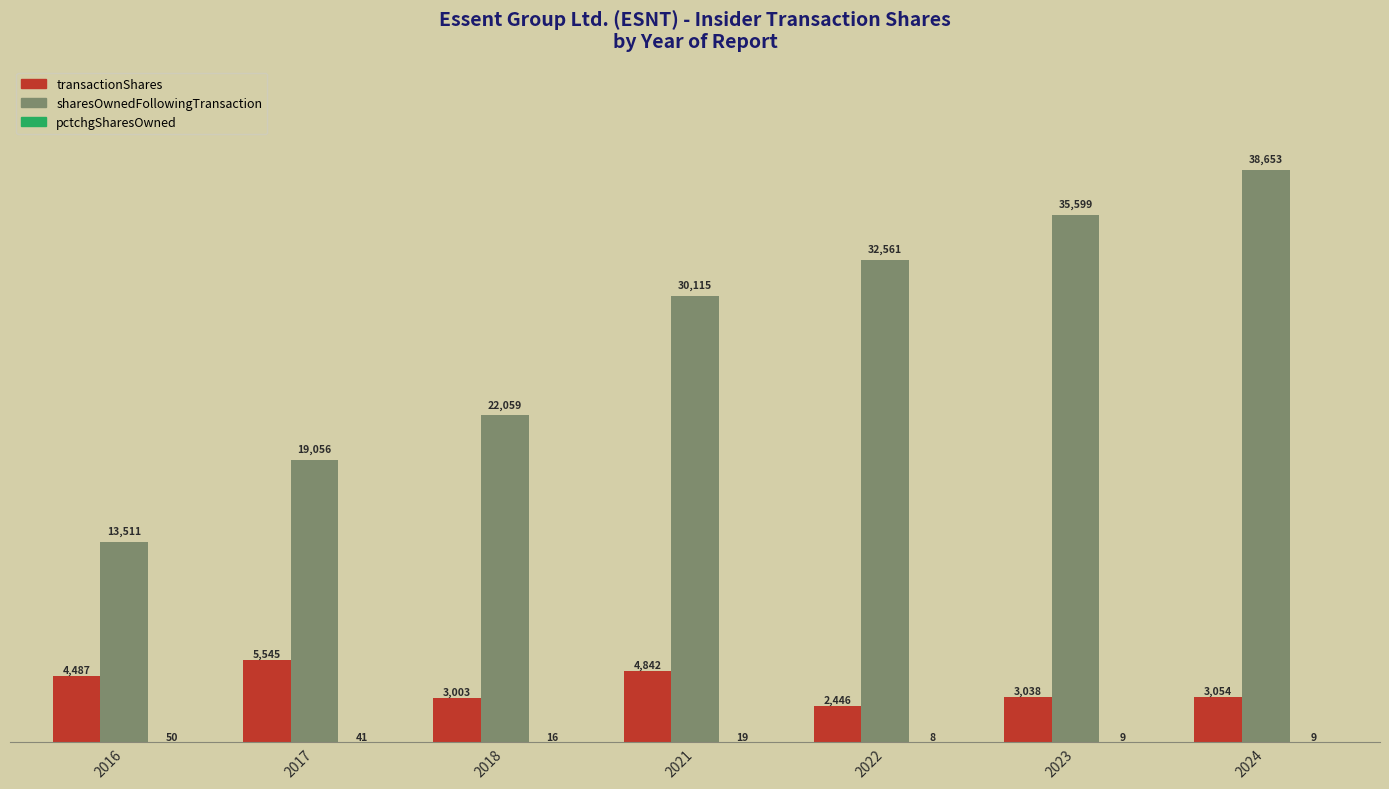

Which series changed the most between 2023 and 2024?

sharesOwnedFollowingTransaction